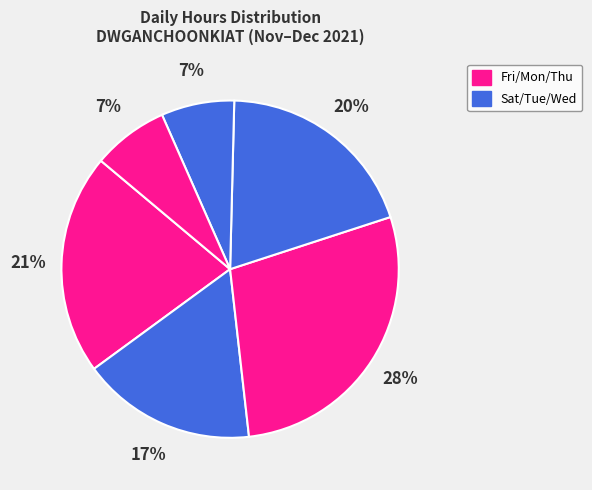

Count the number of slices in the pie.

6